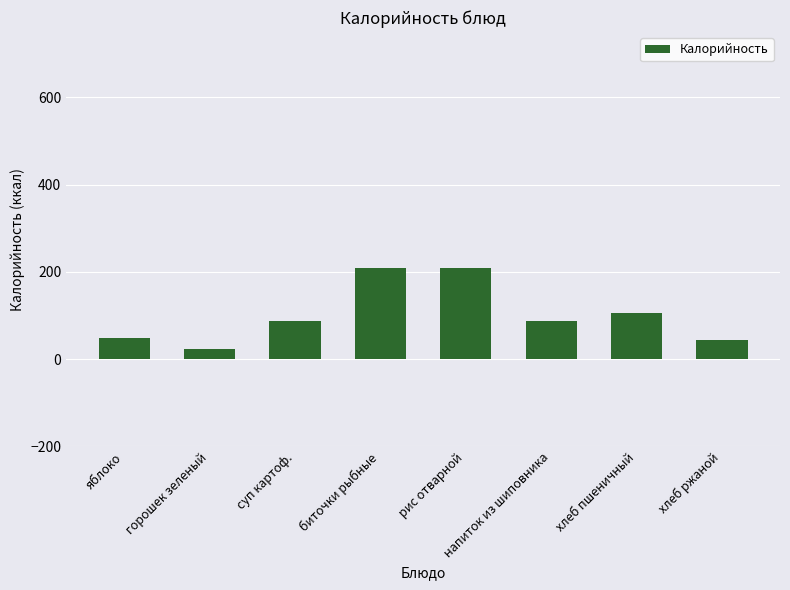

Which category has the lowest value across all series?

горошек зеленый